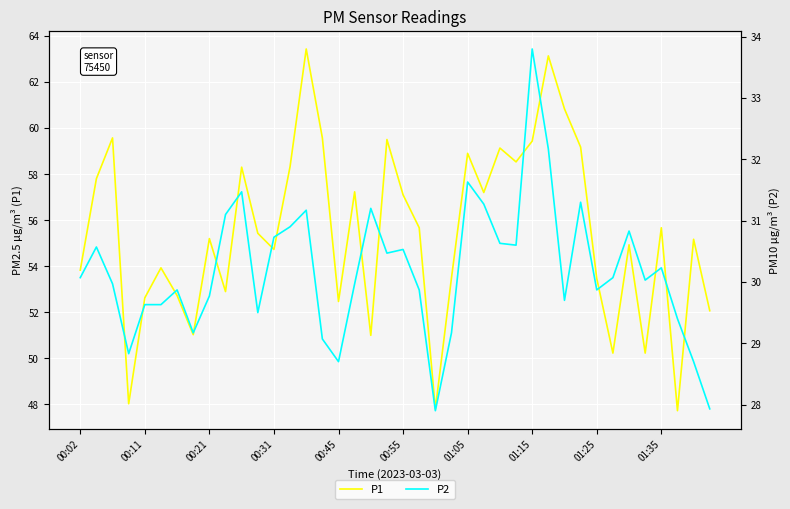

Which category has the lowest value across all series?

22